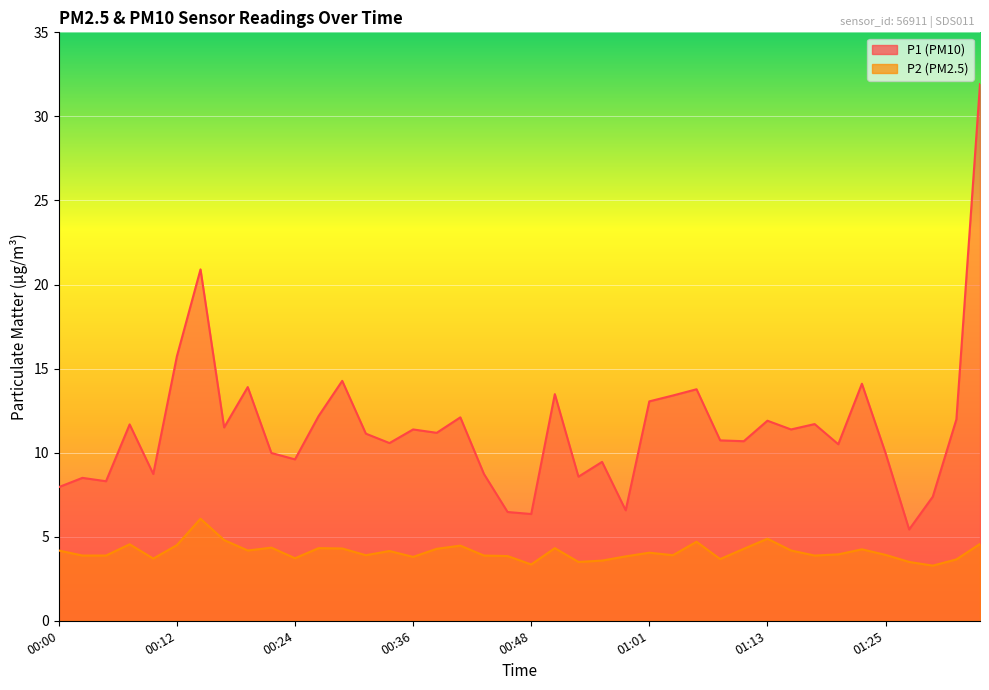

How many series are shown in this chart?

2